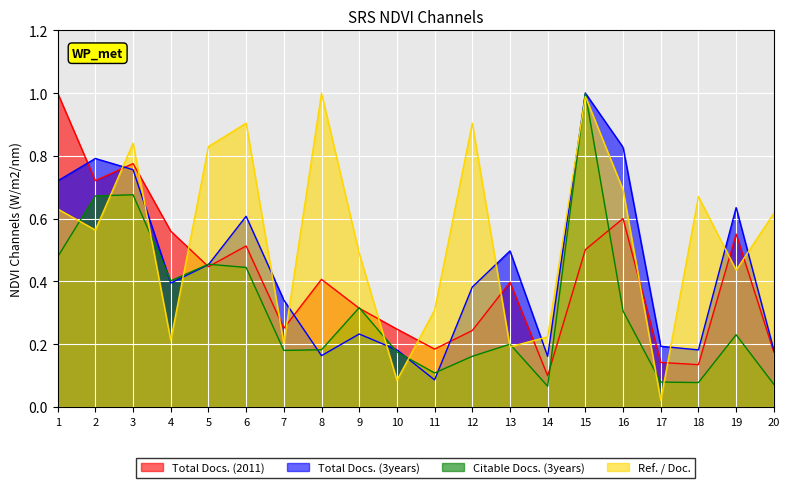

At which category does Ref. / Doc. reach its first local valley?

2